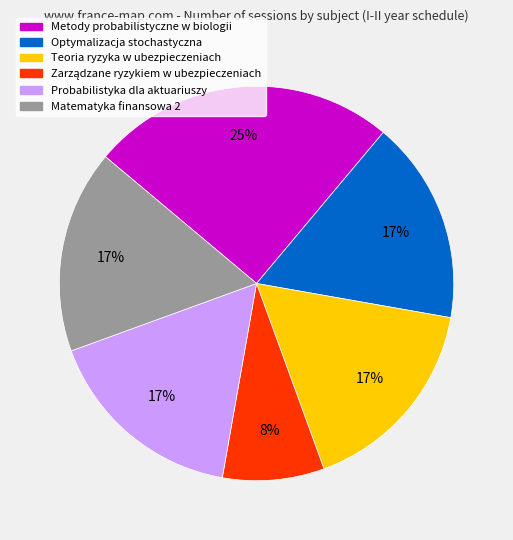

To the nearest percent, what portion does Optymalizacja stochastyczna represent?

17%